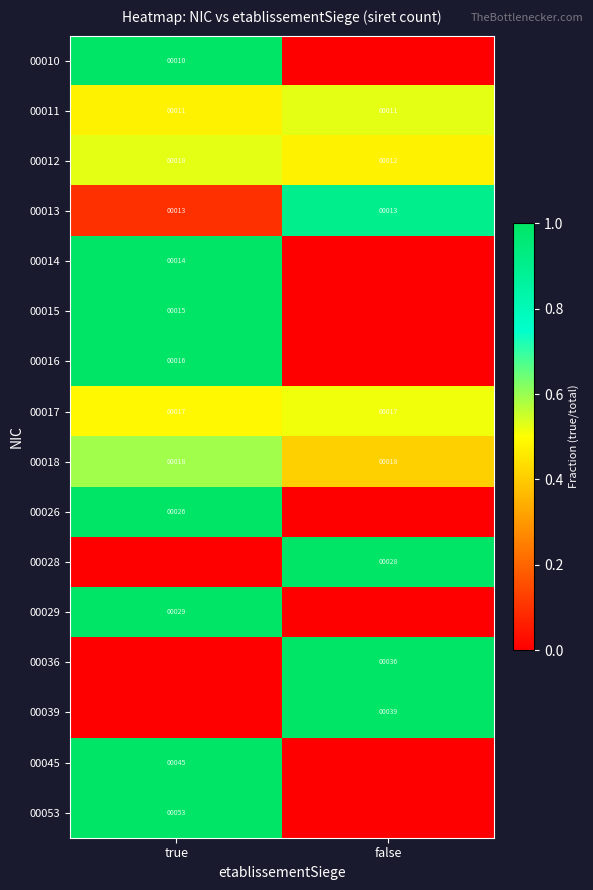

The 00018 series shows 0.9 at true. True or false?

False